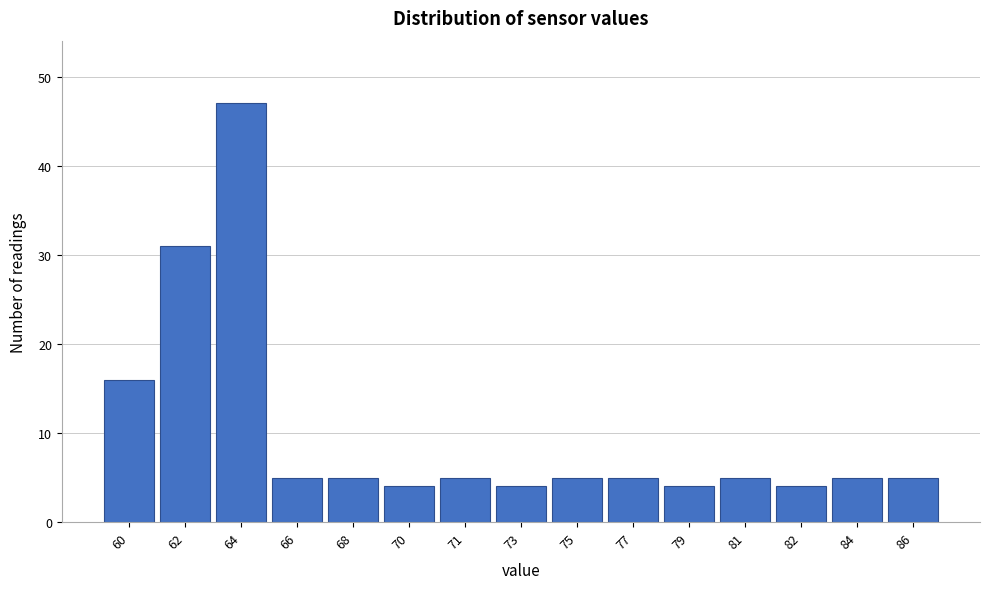

Reading right to left, what are all the values shown in this chart?

5	5	4	5	4	5	5	4	5	4	5	5	47	31	16